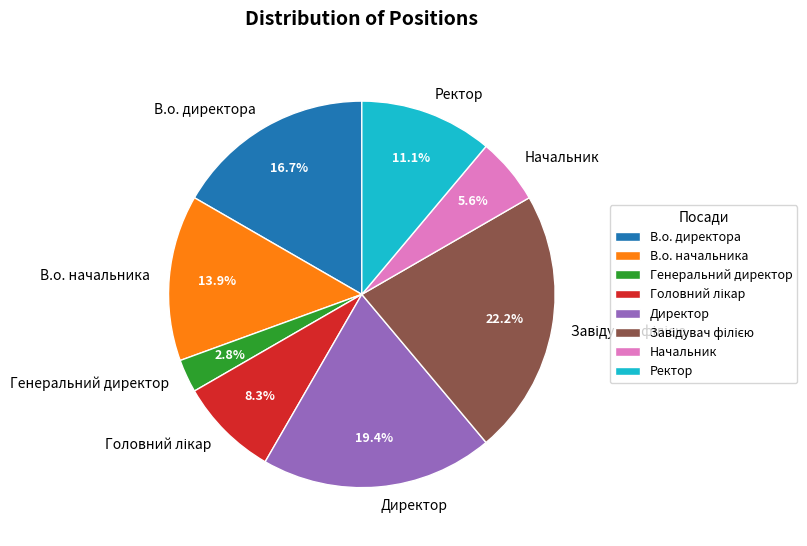

Does any single category account for the majority?

No